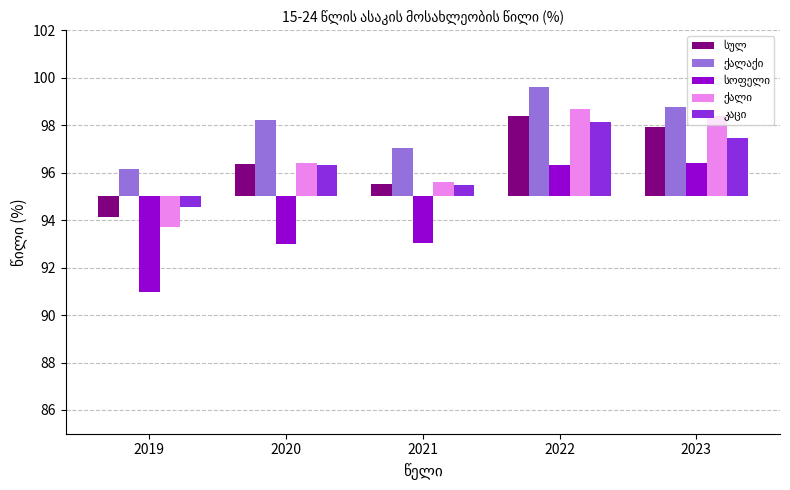

What is the difference between the სოფელი values at 2023 and 2021?

3.4